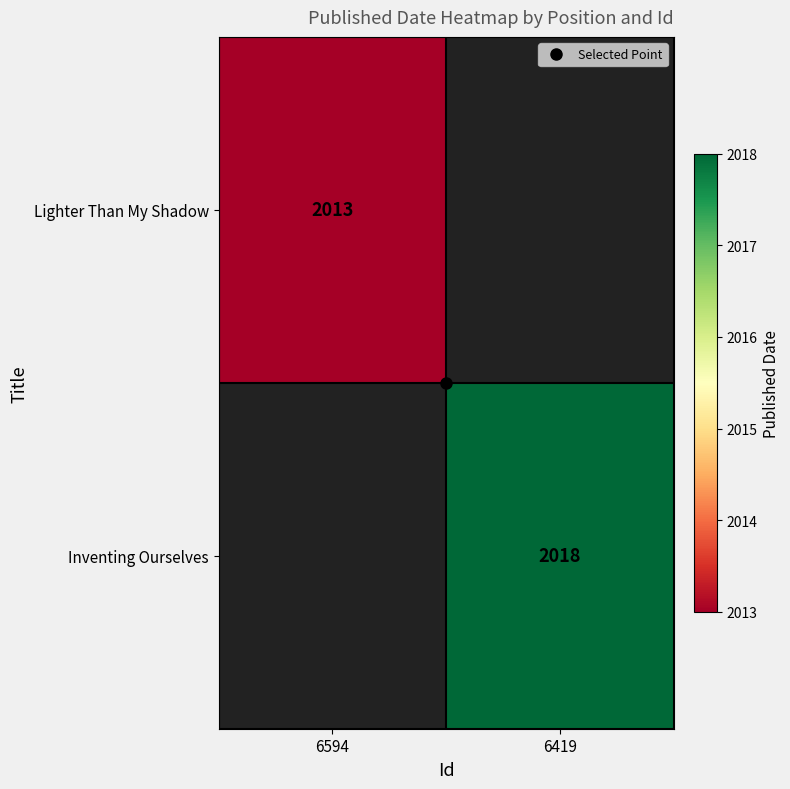

Which has a higher value, 6594 or 6419?

6419